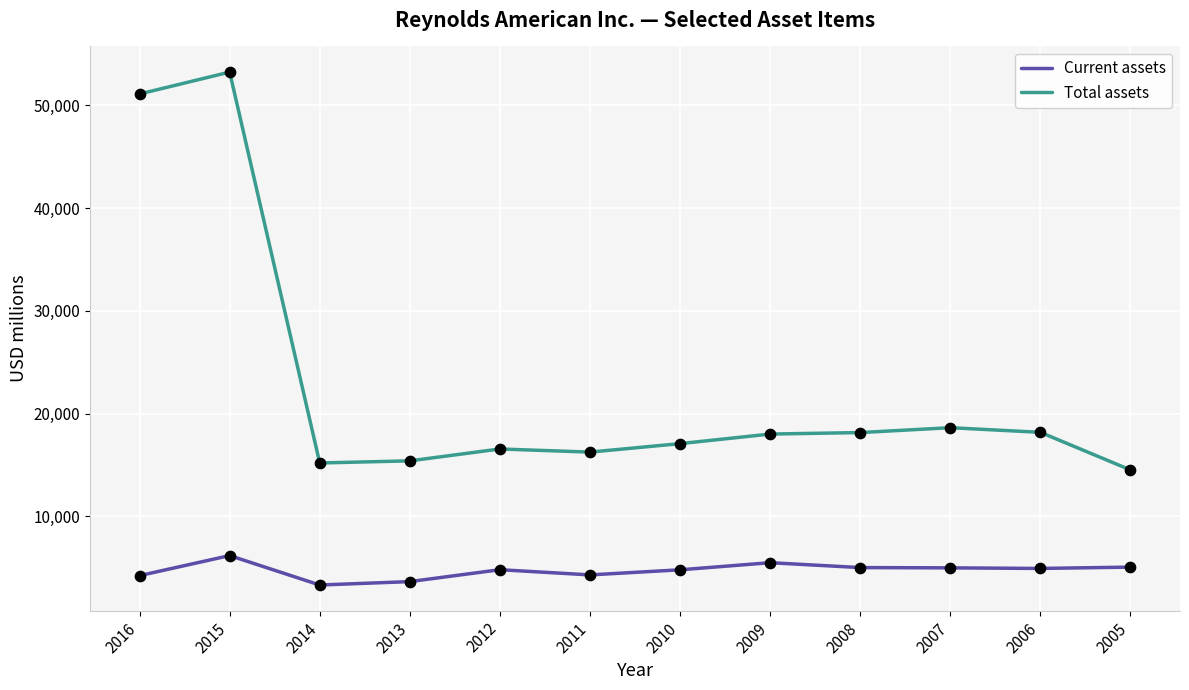

What is the spread (max minus min) of values at 2008?

13135